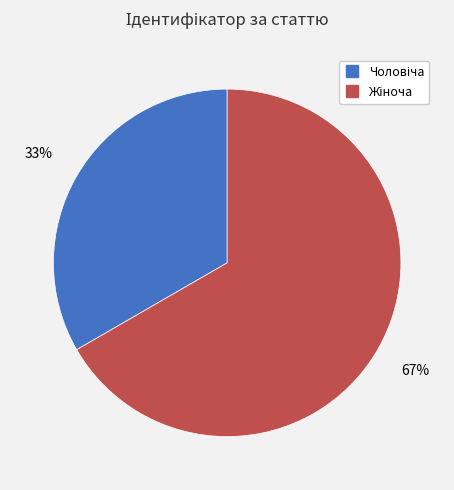

To the nearest percent, what is the average slice percentage?

50%